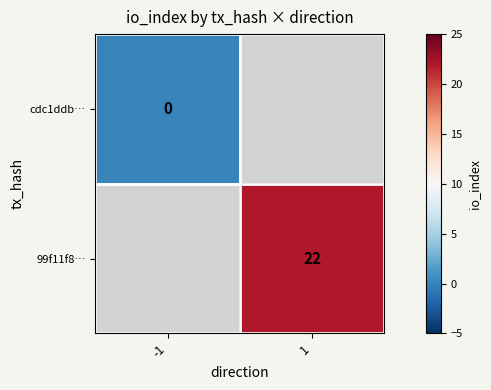

Is the value of 99f11f8… at 1 greater than the value of cdc1ddb… at -1?

Yes